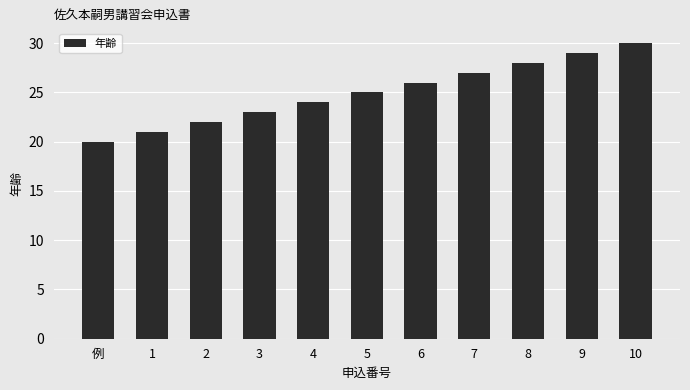

What is the change in value from 1 to 10?

+9